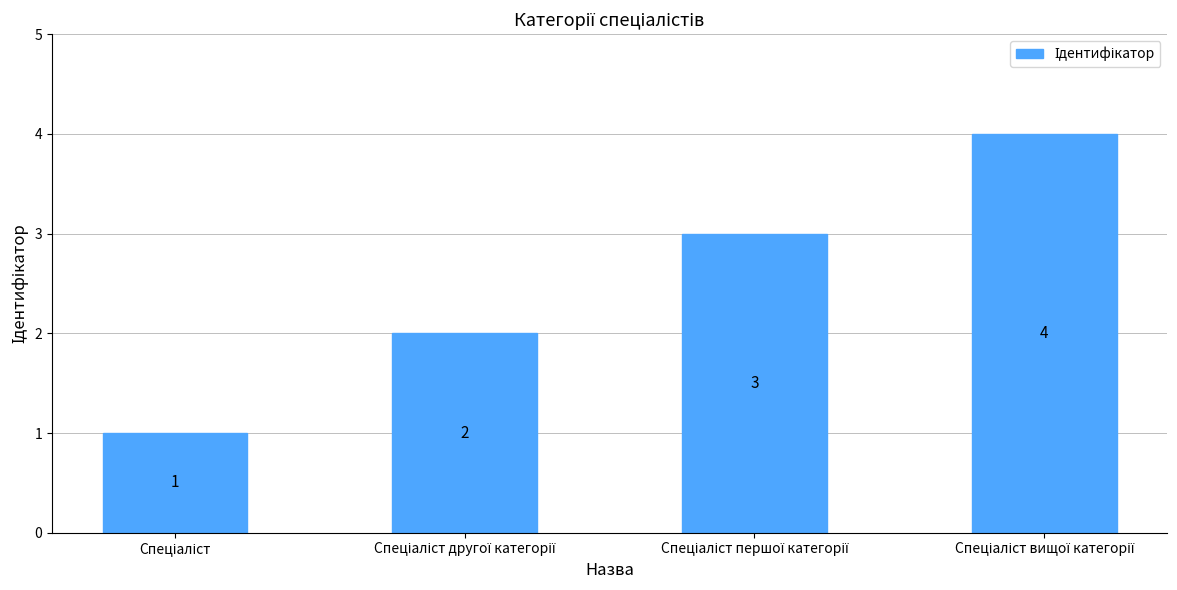

Reading left to right, transcribe all the data shown in this chart.

1	2	3	4